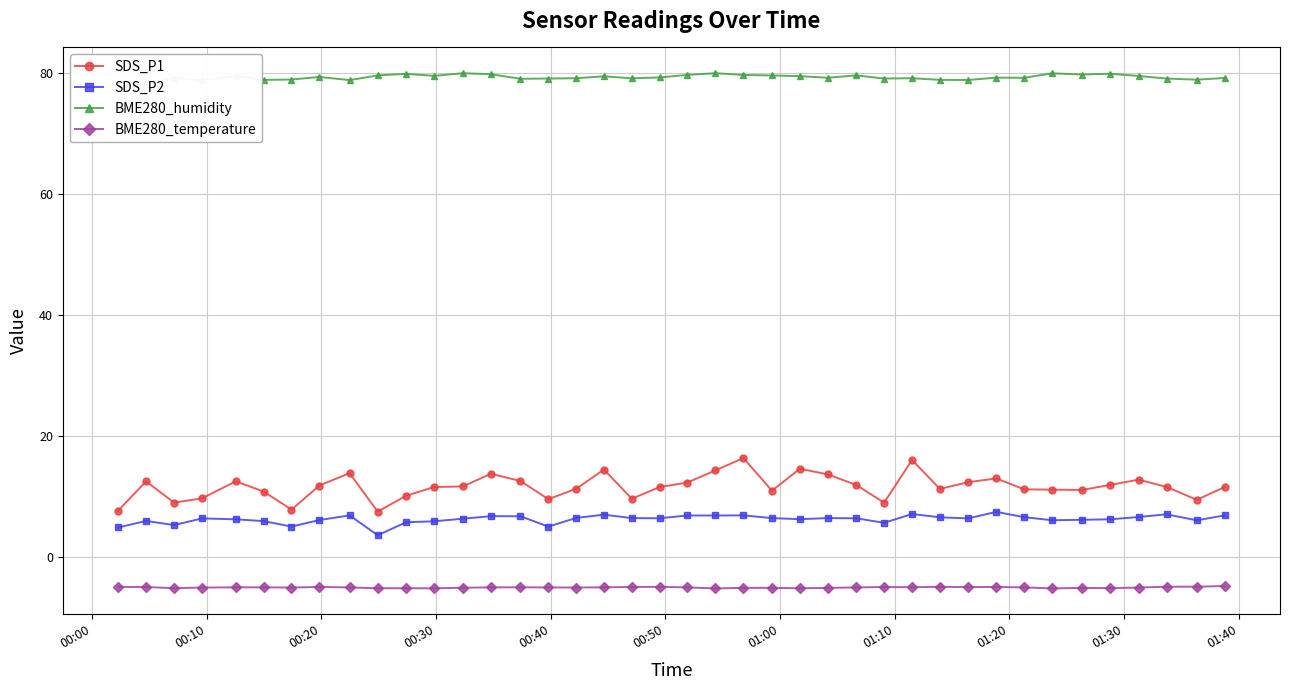

True or false: BME280_temperature and SDS_P2 cross at least once.

False